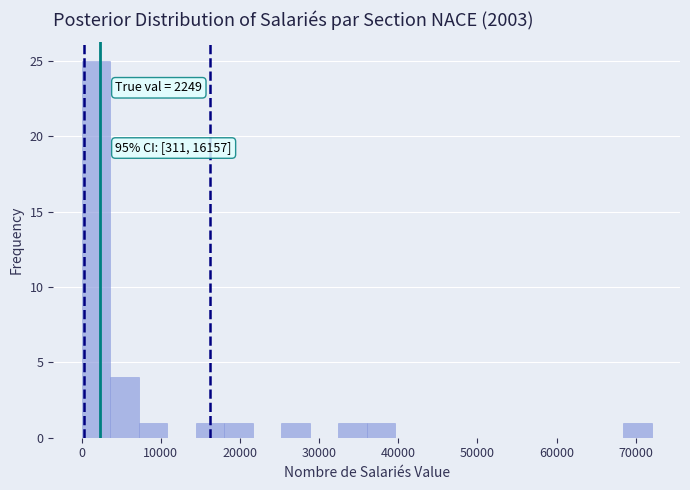

Around what value on the x-axis is the tallest bar? Give the approximate position of its centre, as read against the axis.

2000